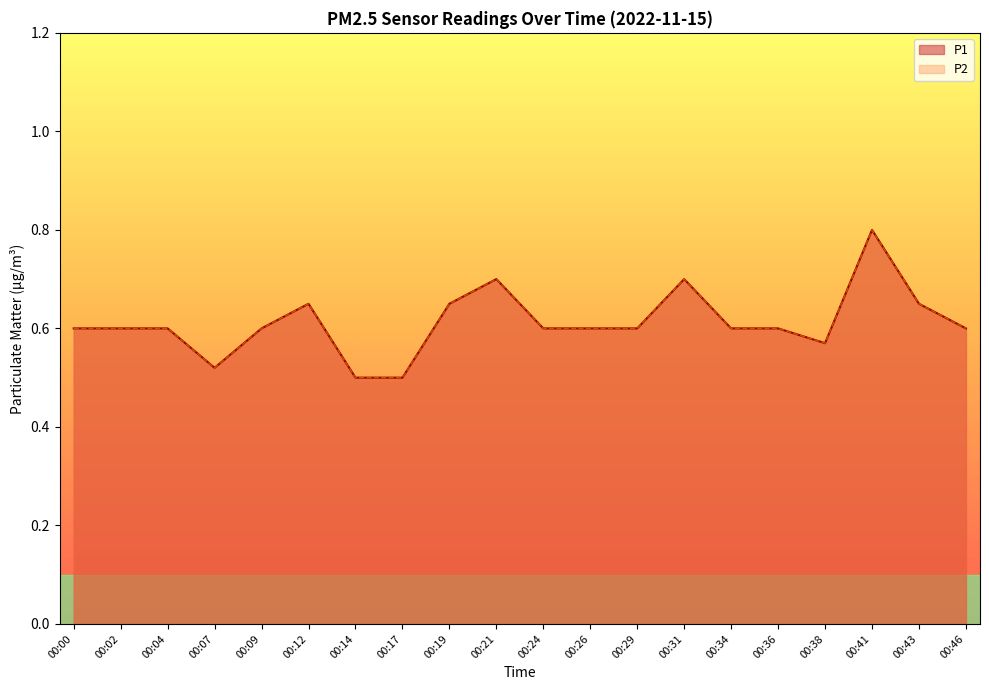

At which label does P1 reach its minimum?

00:14